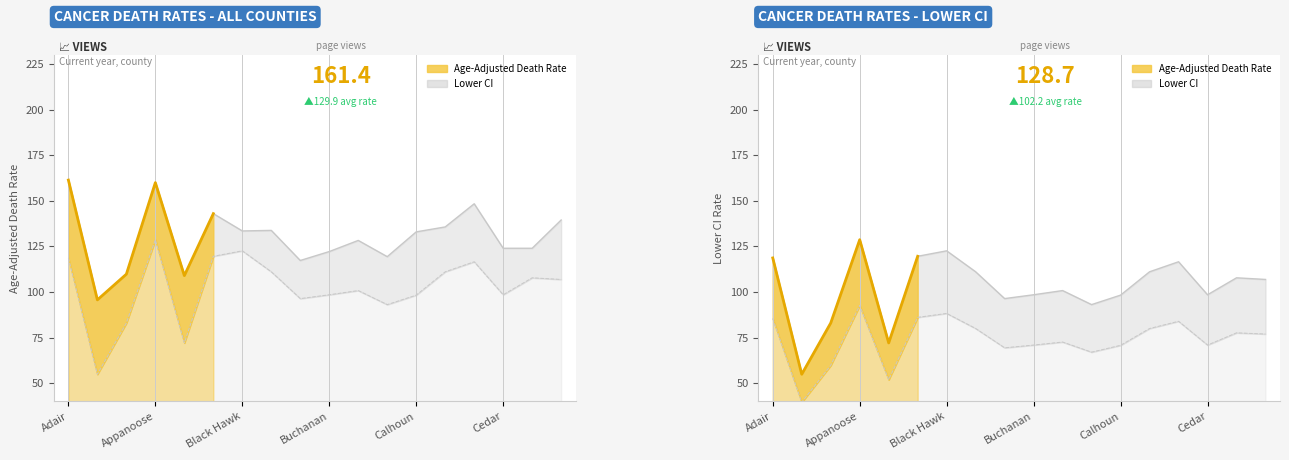

True or false: Age-Adjusted Death Rate has more than 2 points higher than both neighbors.

True